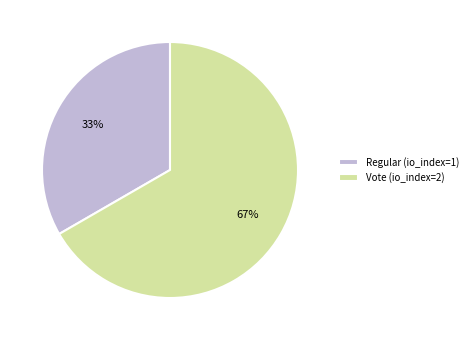

Rank the categories by value from lowest to highest.

Regular (io_index=1), Vote (io_index=2)